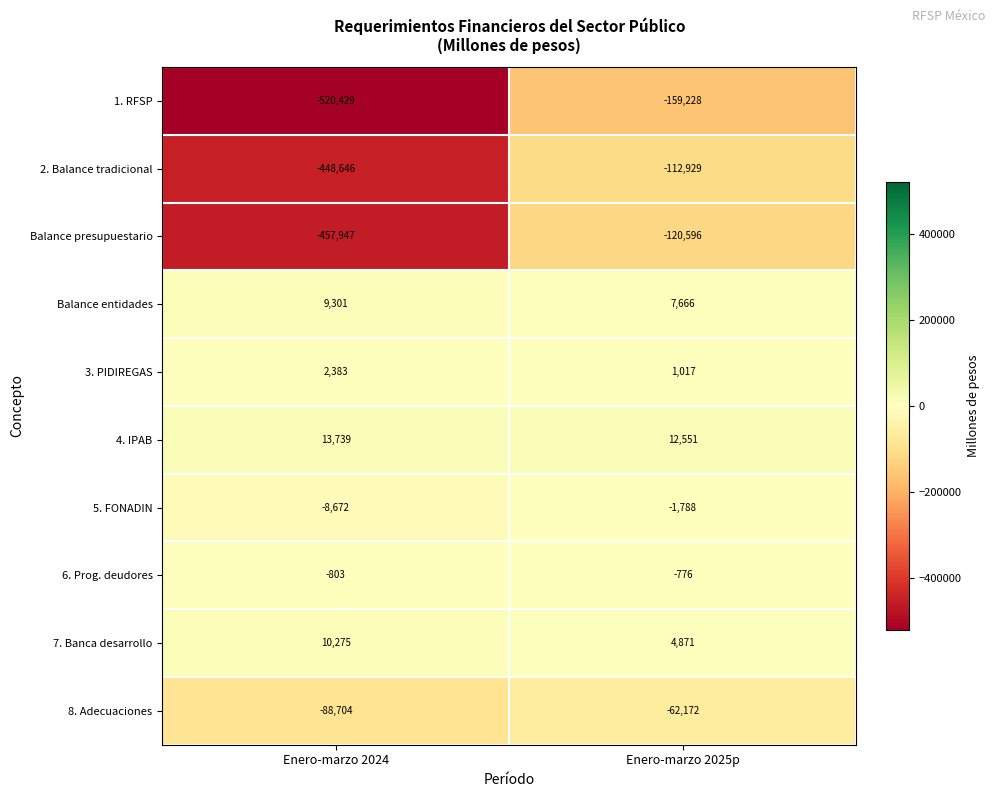

Is the value of Balance presupuestario at Enero-marzo 2025p greater than the value of Balance entidades at Enero-marzo 2025p?

No